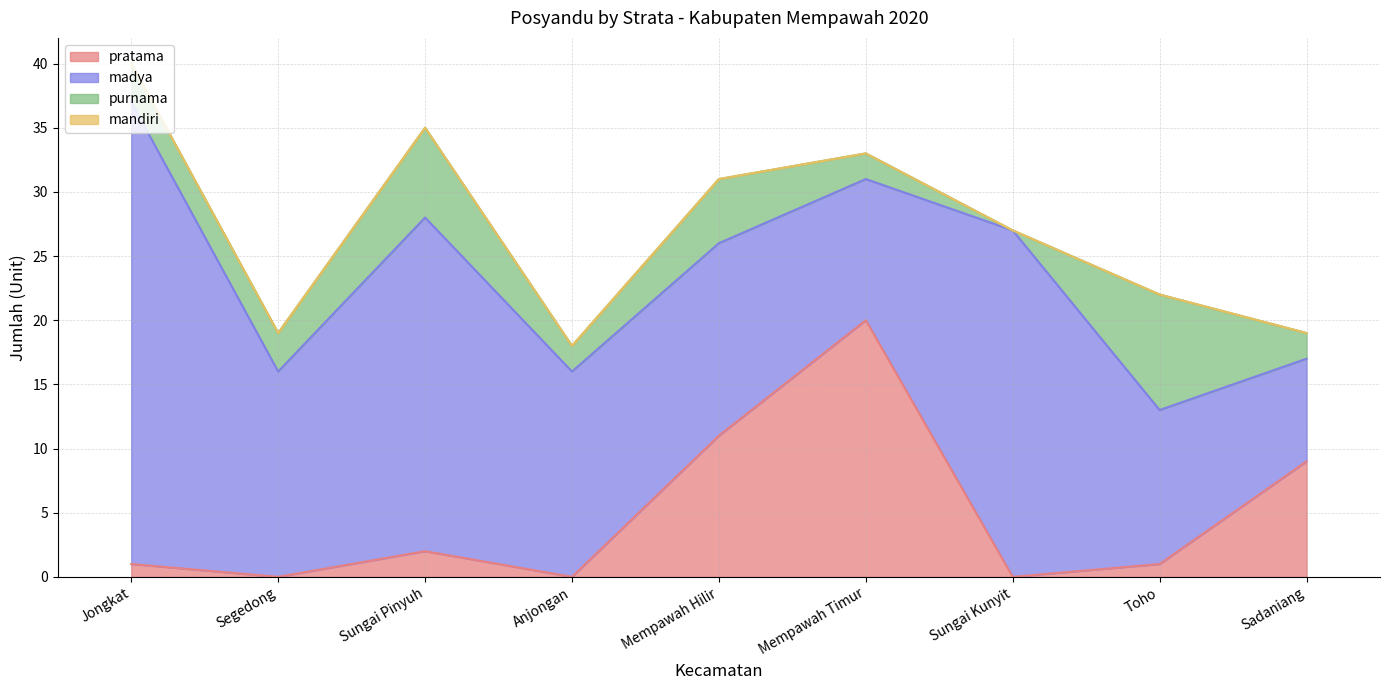

How many data points in pratama are above 1?

4